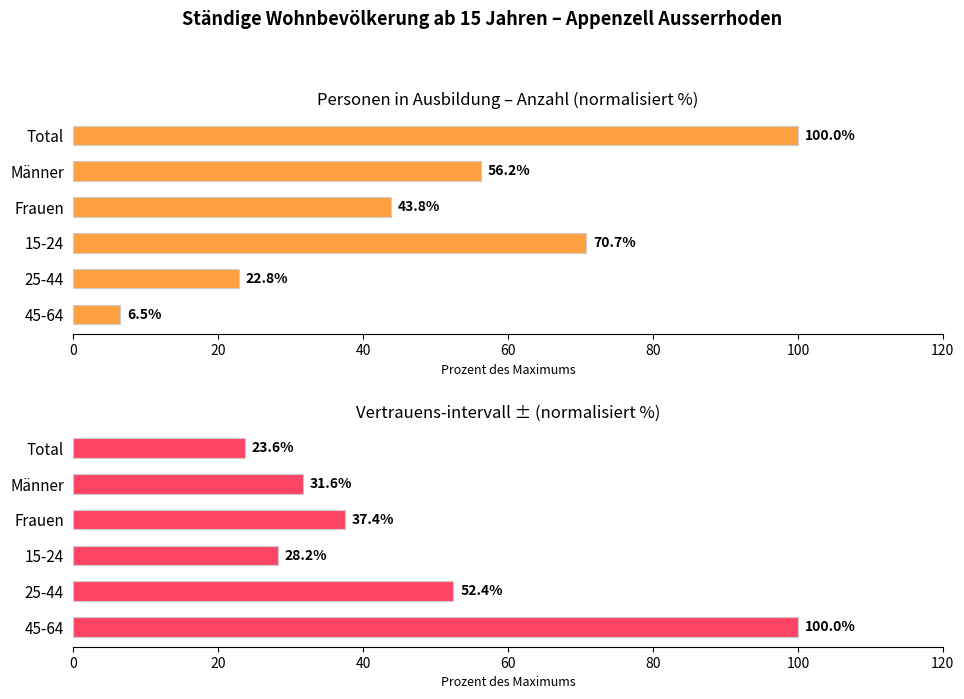

Count the number of data series in this chart.

2